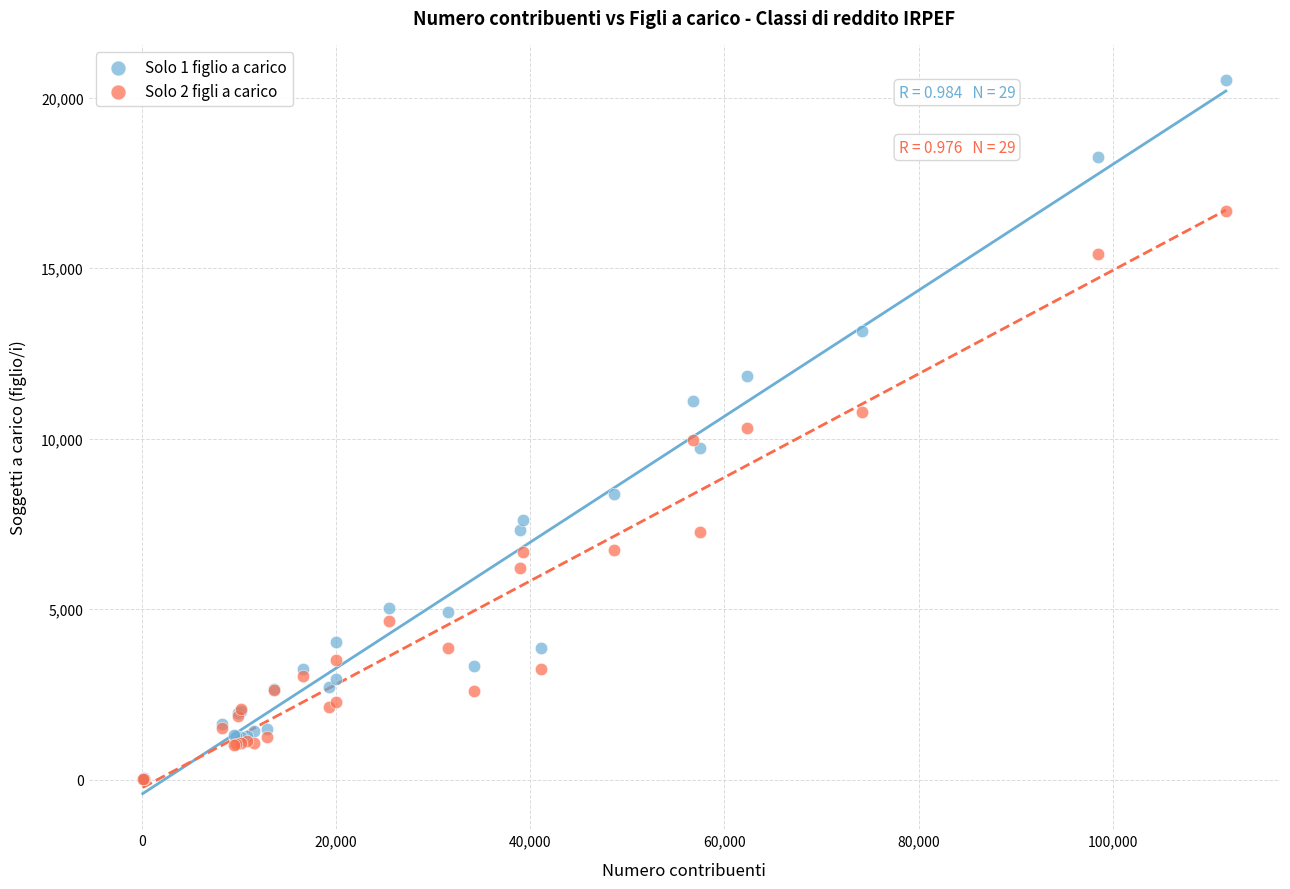

What are all the series names shown in the legend?

Solo 1 figlio a carico, Solo 2 figli a carico